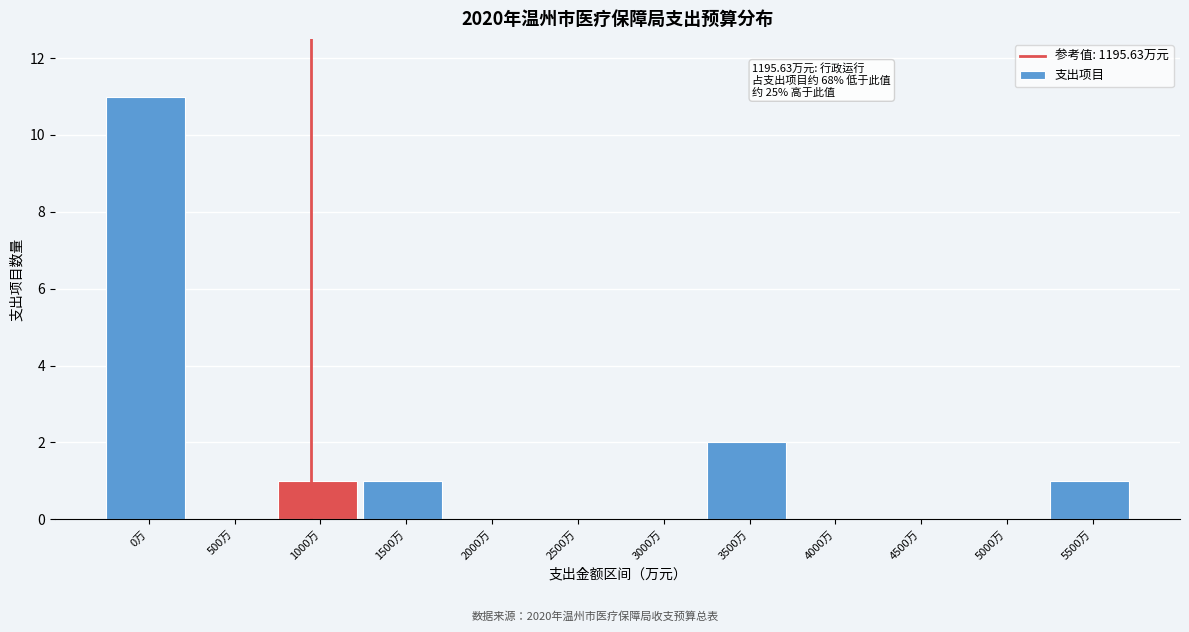

Reading left to right, transcribe all the data shown in this chart.

0万=11	500万=0	1000万=1	1500万=1	2000万=0	2500万=0	3000万=0	3500万=2	4000万=0	4500万=0	5000万=0	5500万=1